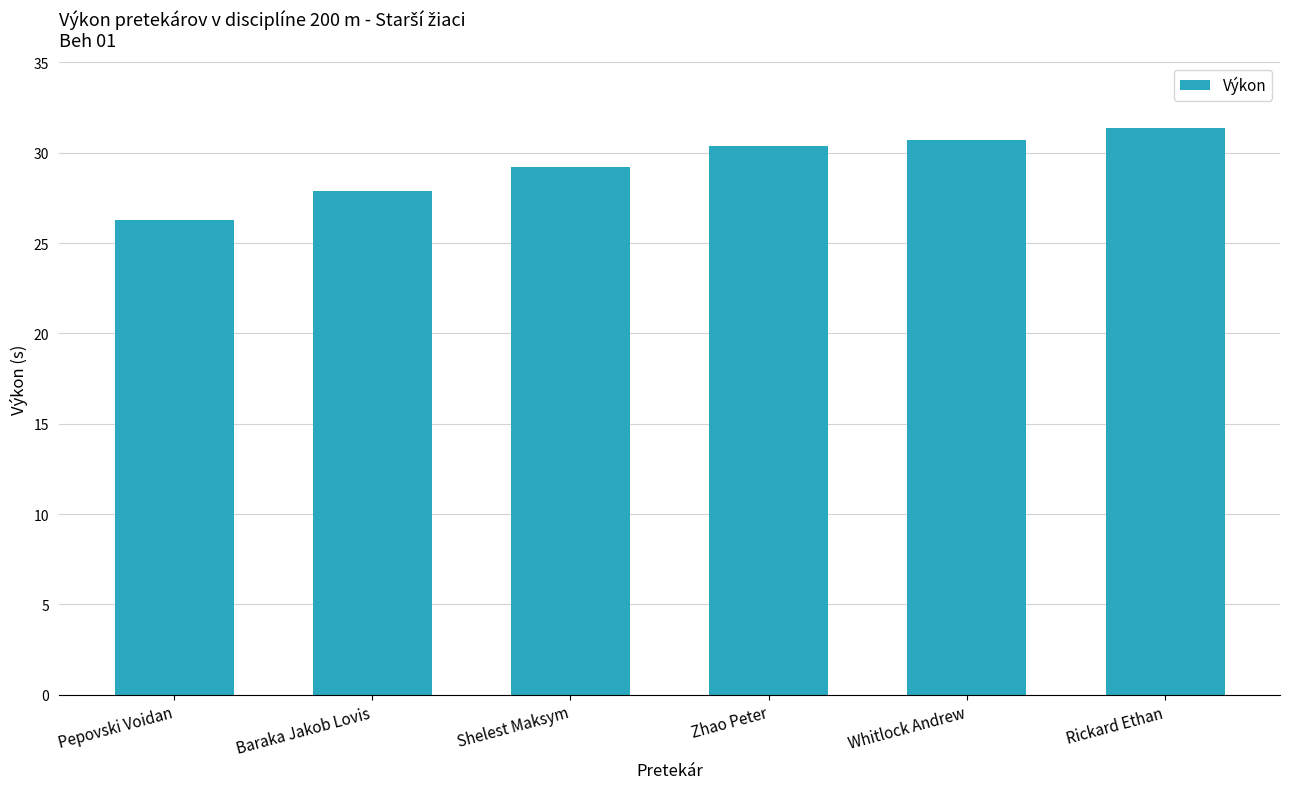

Reading left to right, what are all the values shown in this chart?

26.3	27.9	29.2	30.4	30.7	31.4